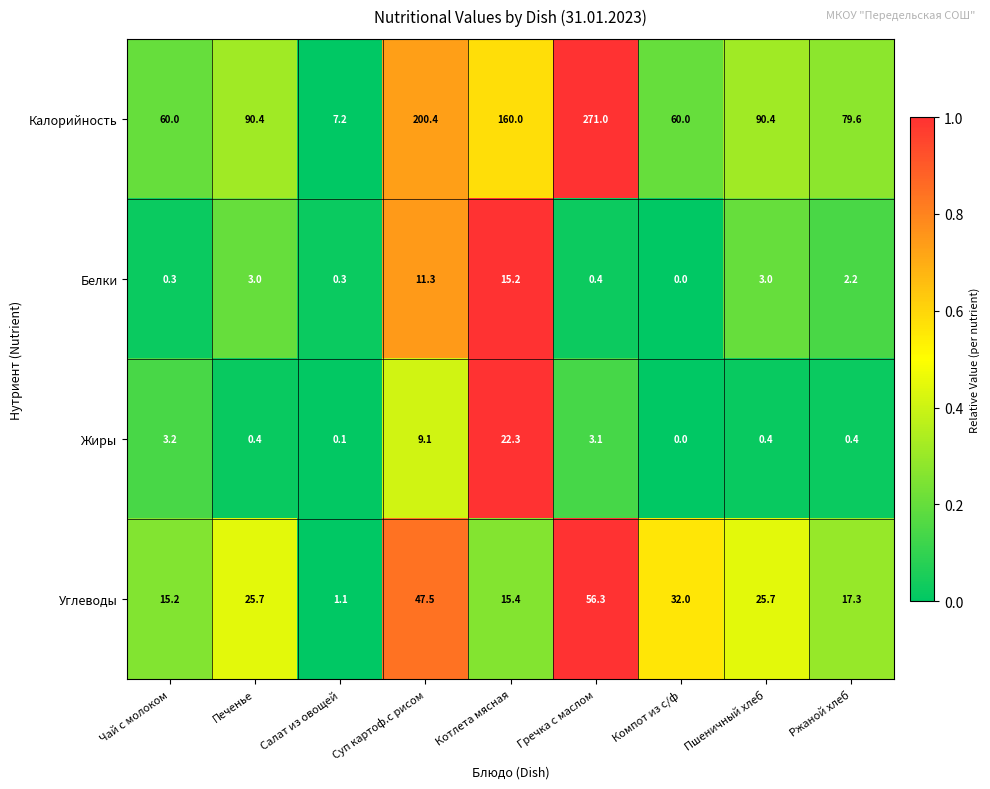

What is the sum of the Жиры values at Суп картоф.с рисом and Салат из овощей?

9.2